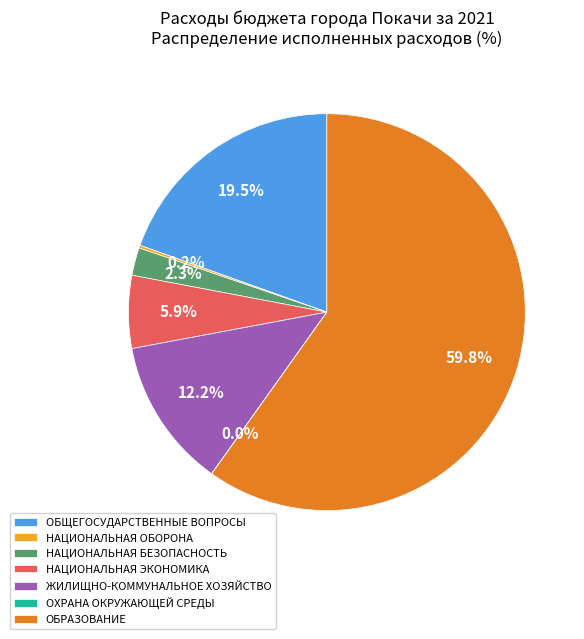

Between НАЦИОНАЛЬНАЯ ЭКОНОМИКА and ОБРАЗОВАНИЕ, which is larger?

ОБРАЗОВАНИЕ